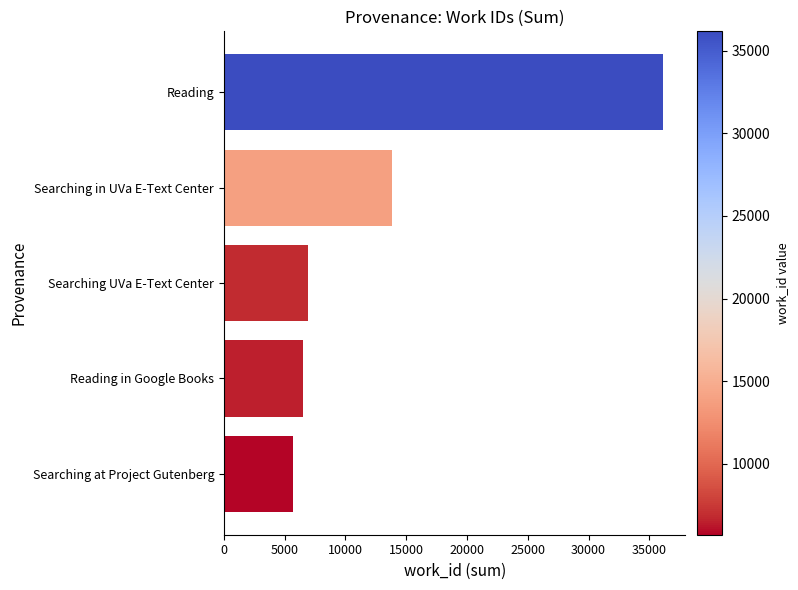

What is the change in value from Reading in Google Books to Reading?

+29684